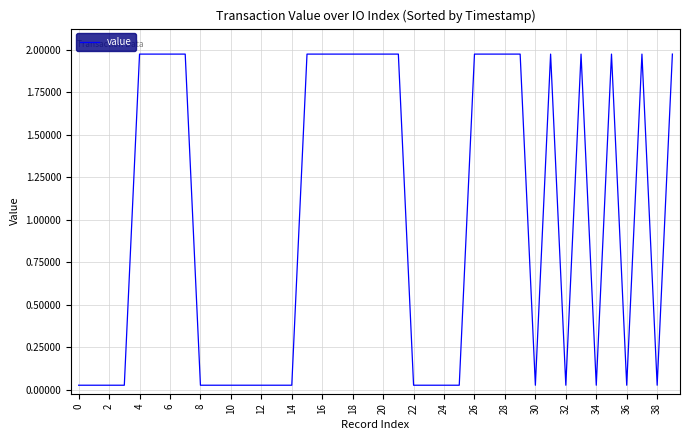

Is this an area chart (filled region under the line)?

No